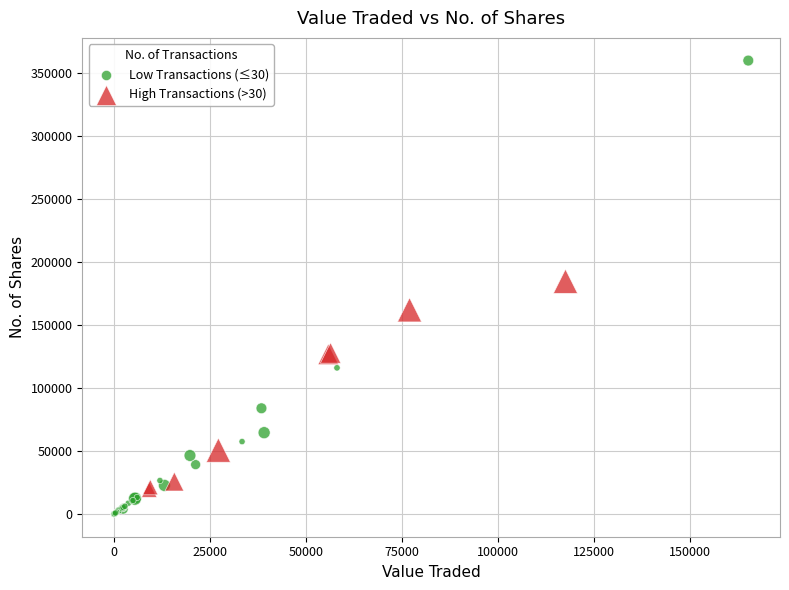

Which series contains the highest Y value?

Low Transactions (≤30)